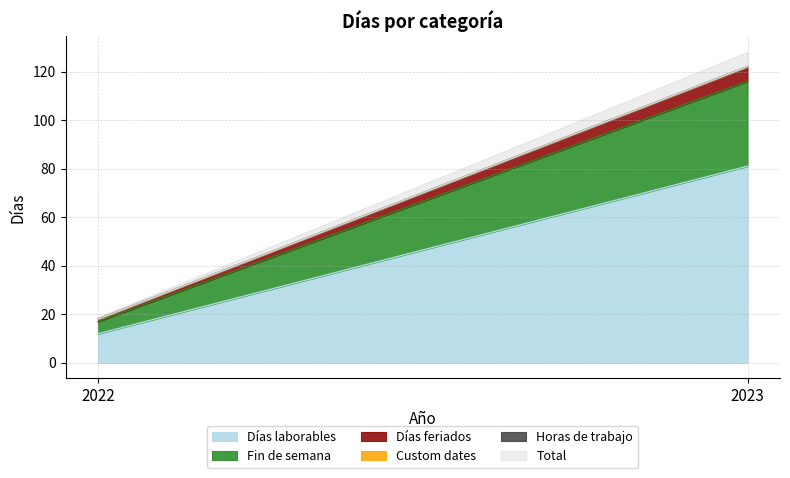

Does the chart display data point markers on the line(s)?

No